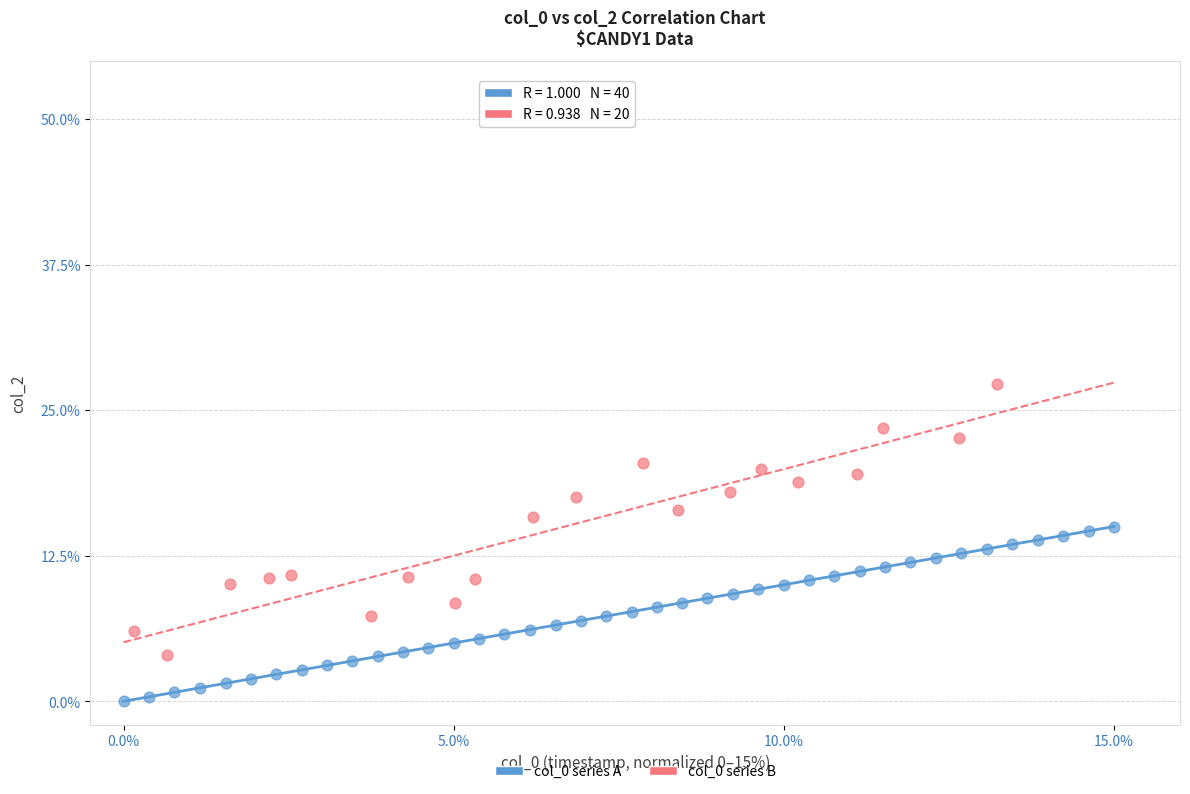

Which series has the widest spread of Y values?

col_0 series B